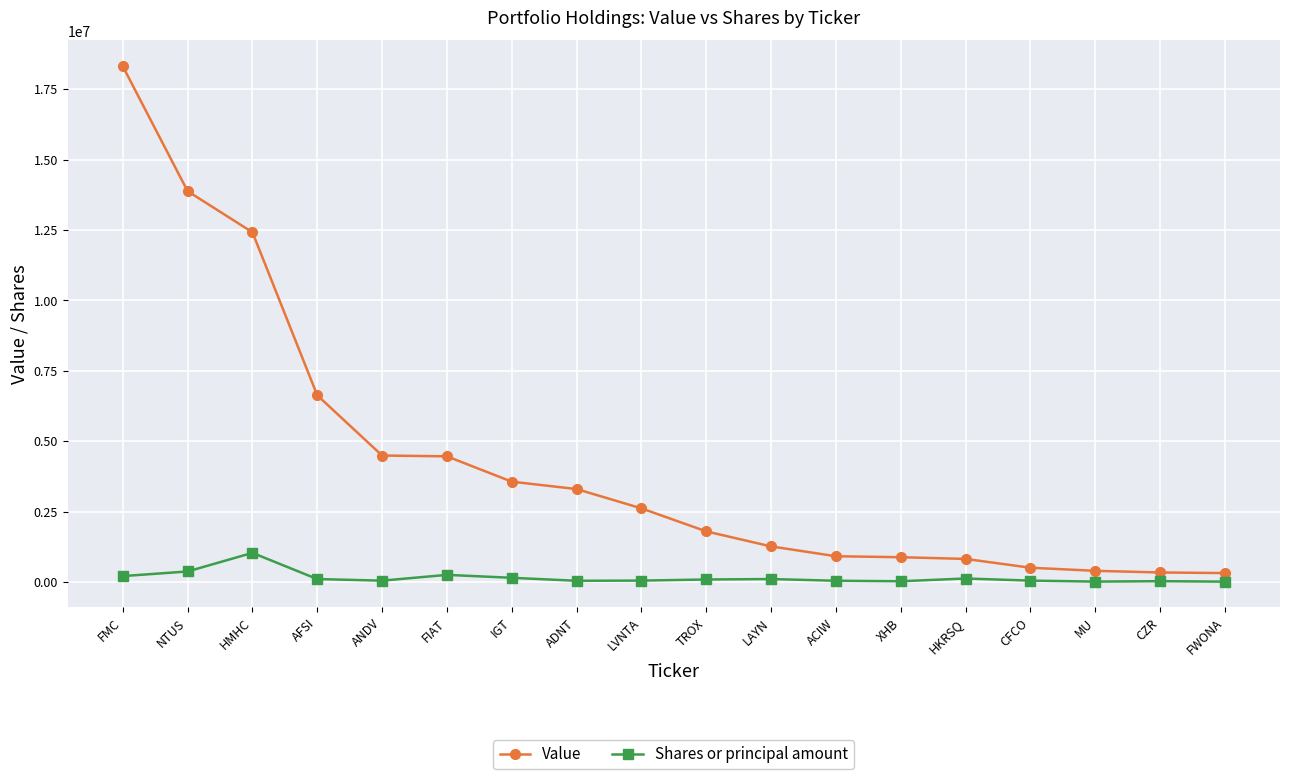

What is the difference between the maximum and minimum values in the Value series?

18005000